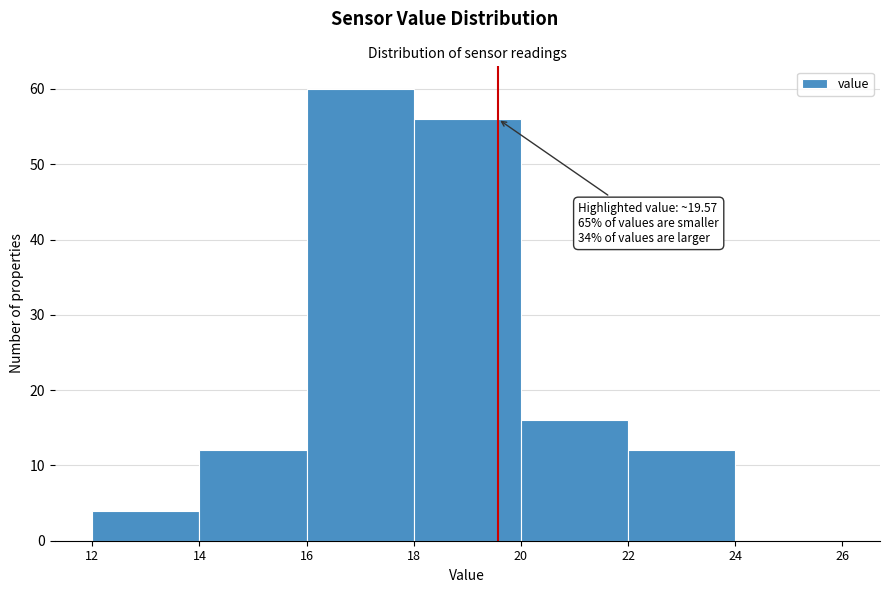

Which range on the x-axis has the tallest bar?

16 to 18